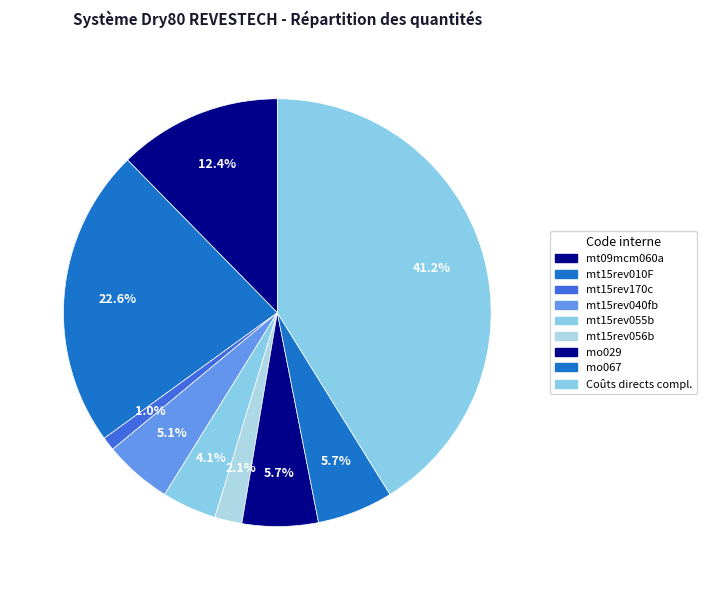

How many segments does this pie chart have?

9